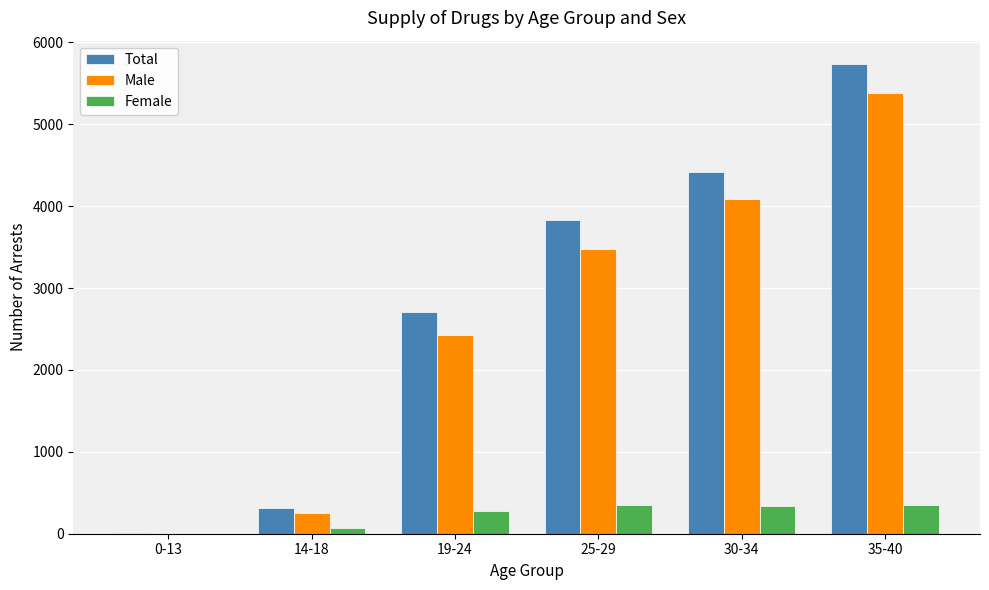

What is the spread (max minus min) of values at 35-40?

5378